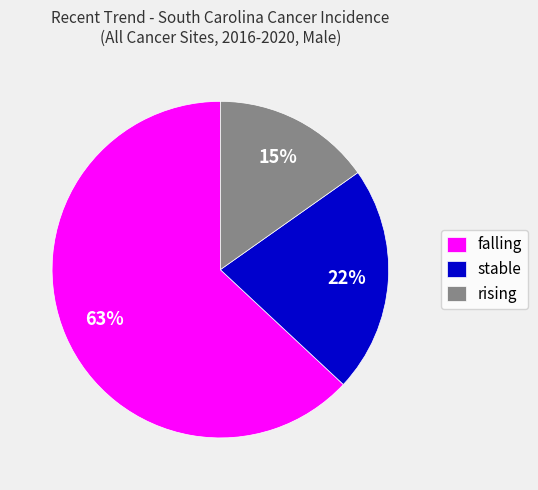

Is it true that falling is 63% of the pie?

True